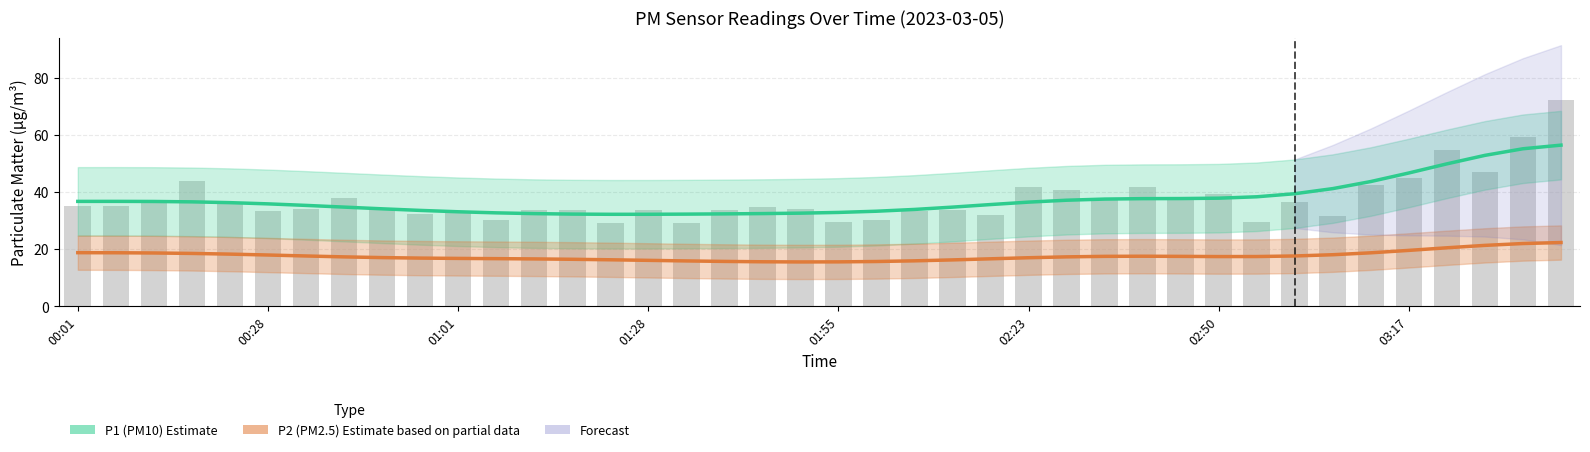

At which label does P1 (PM10) Estimate first exceed 36?

00:01